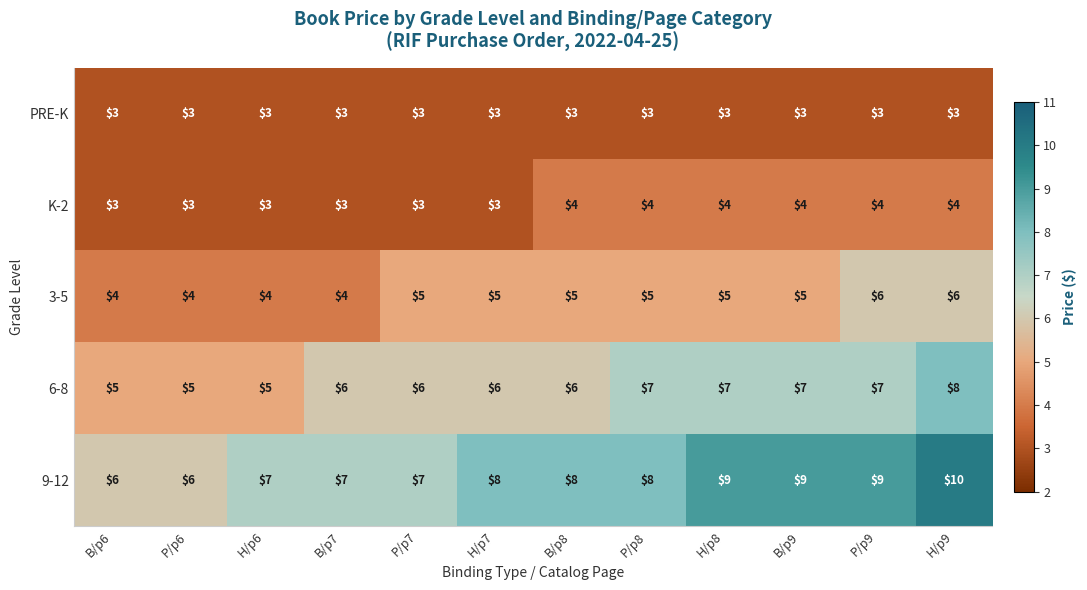

Is it true that PRE-K equals 3 at P/p7?

True